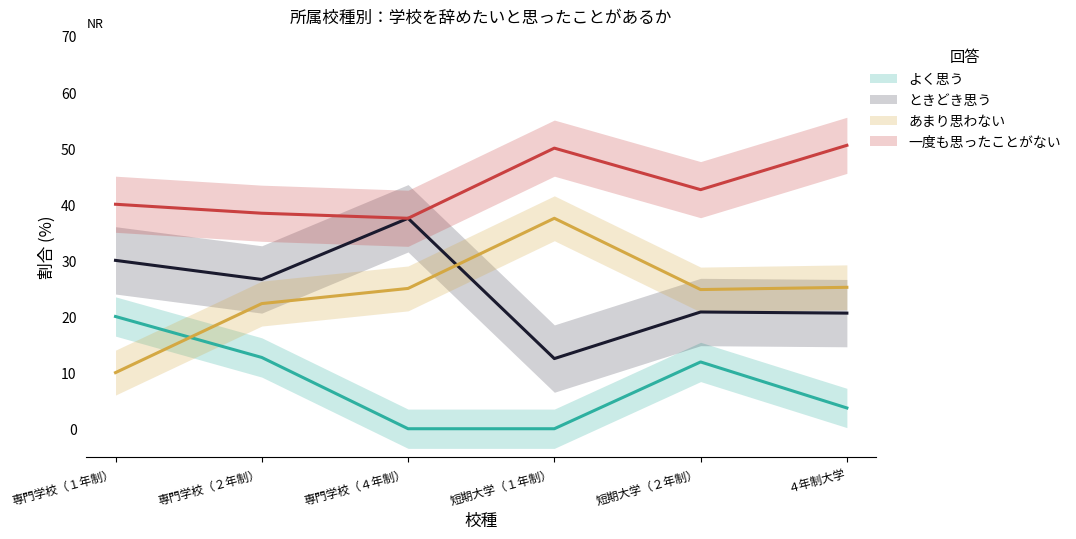

Which category has the lowest value across all series?

専門学校（４年制）